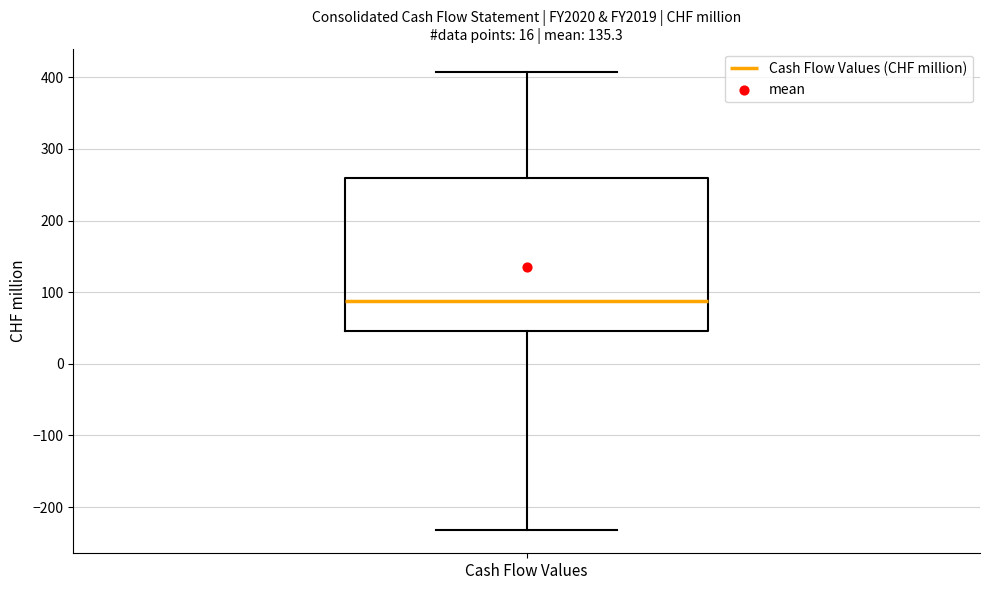

Transcribe this box plot: give where the median line is, the range the box spans, and where the two whiskers end, as read against the y-axis. The values are not printed on the chart, so give them approximately, as read against the axis.

median 90, box 50 to 260, whiskers -230 to 410